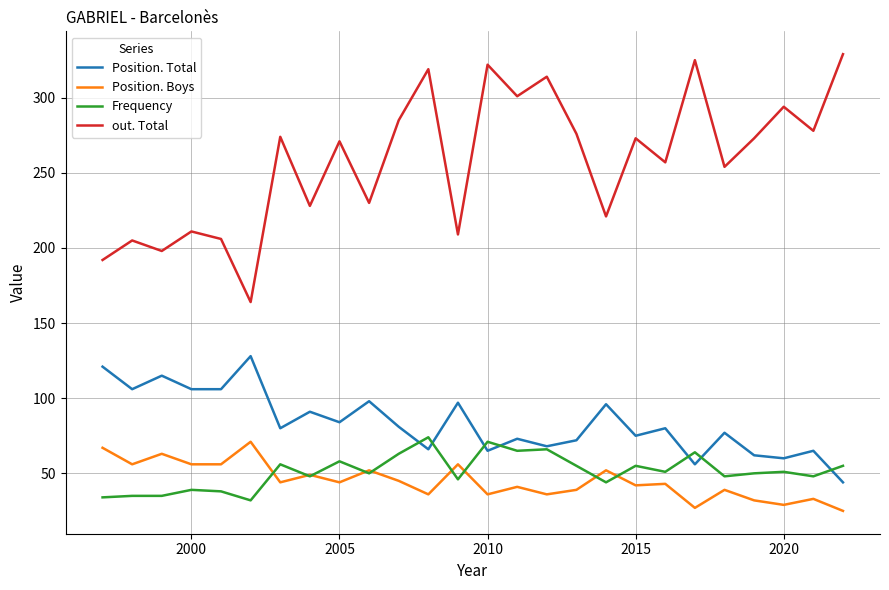

What is the maximum value for Position. Boys?

71